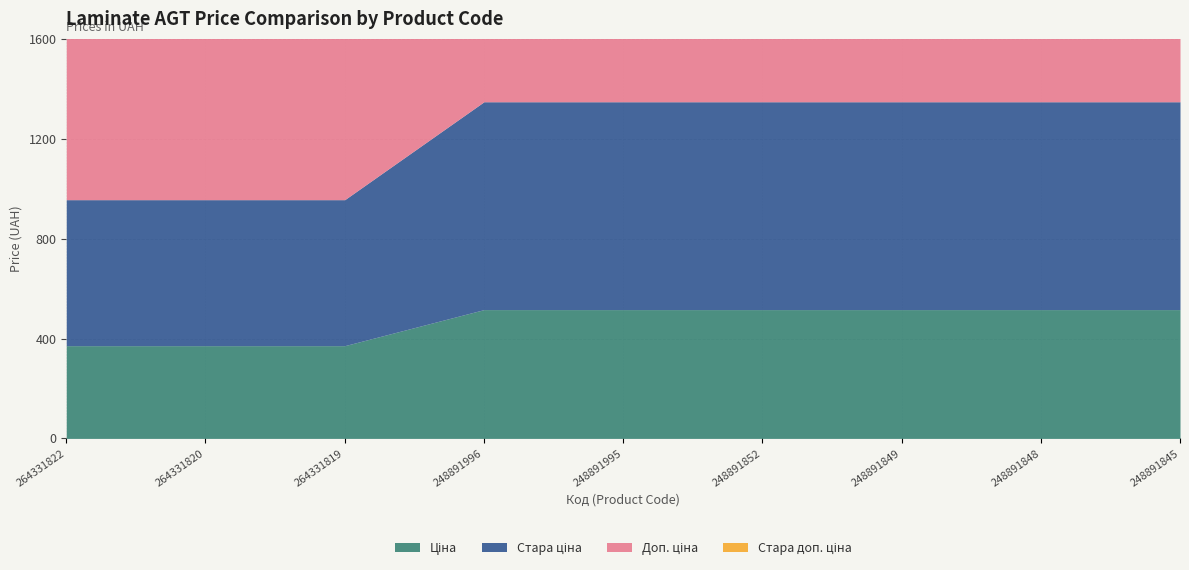

Is the value of Доп. ціна at 264331822 greater than the value of Стара ціна at 248891849?

Yes